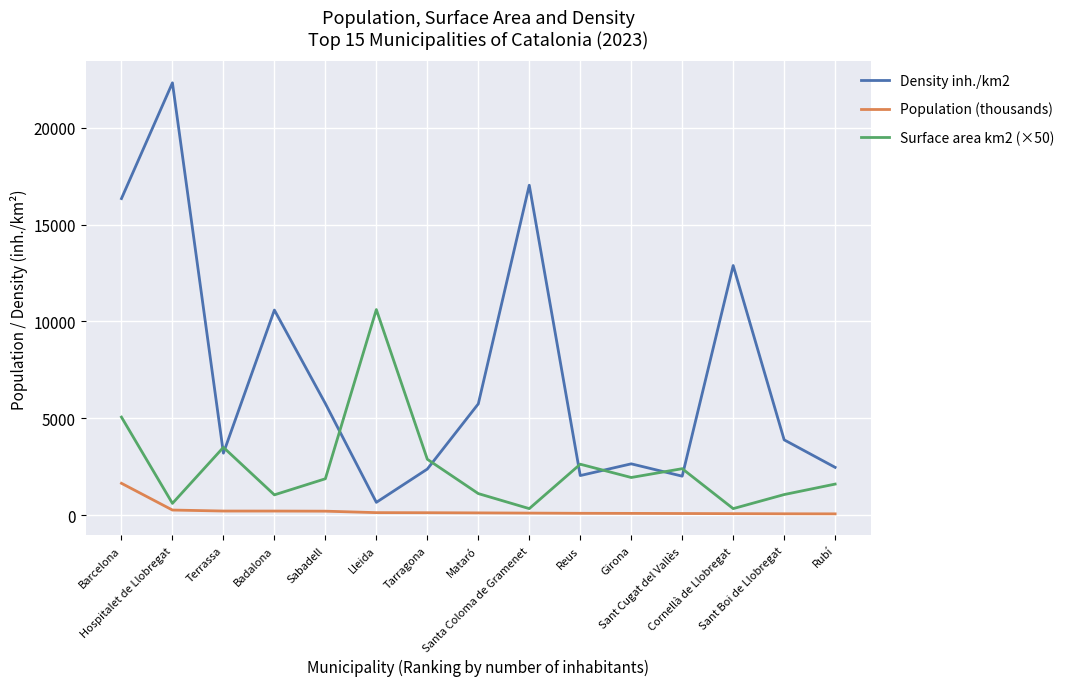

Rank the series at Lleida from lowest to highest value.

Population (thousands), Density inh./km2, Surface area km2 (×50)